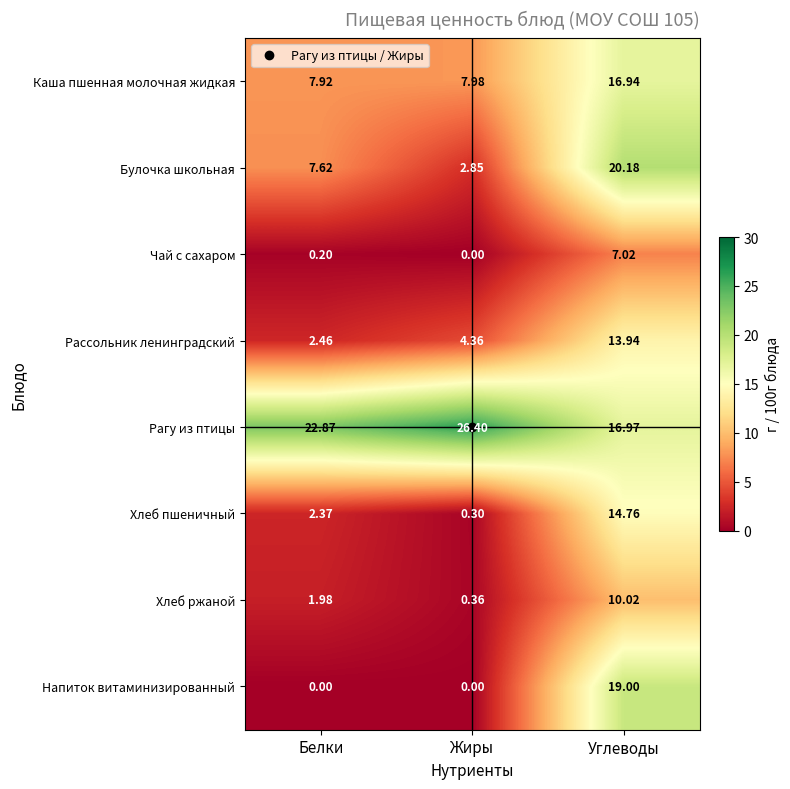

At which label does Хлеб ржаной first exceed 1?

Белки